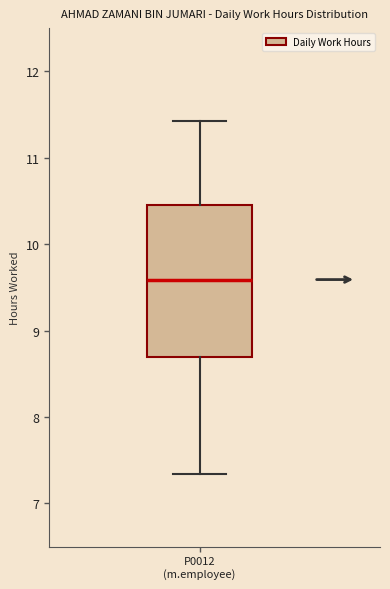

Transcribe this box plot: give where the median line is, the range the box spans, and where the two whiskers end, as read against the y-axis. The values are not printed on the chart, so give them approximately, as read against the axis.

median 9.6, box 8.7 to 10.5, whiskers 7.3 to 11.4